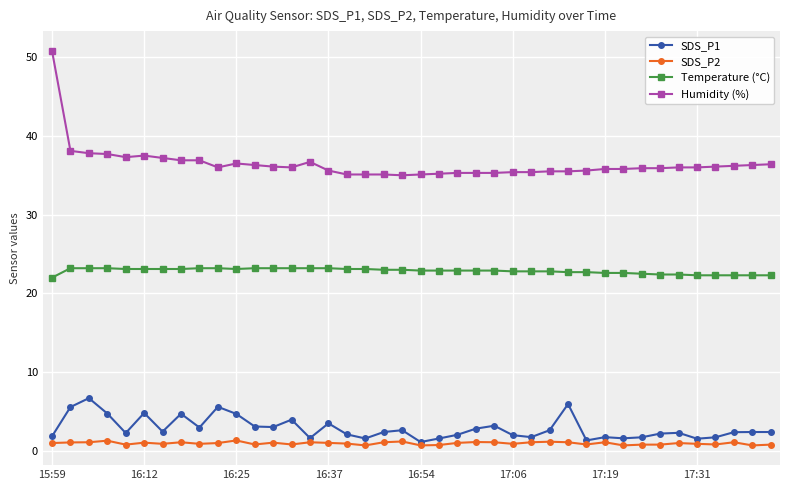

What is the value of the Temperature (°C) point at the 40th from the left?

22.3